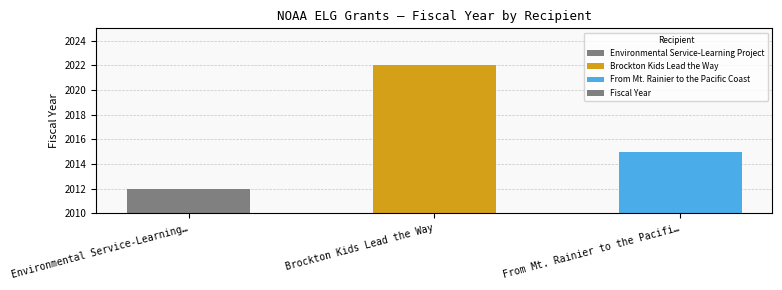

What is the difference between the maximum and second lowest values?

7